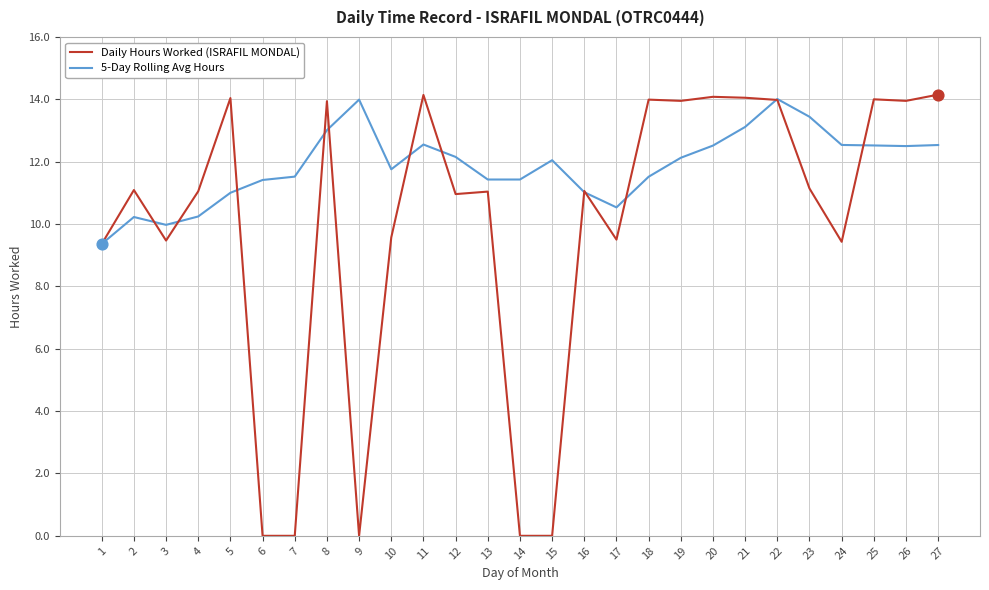

What is the difference between the highest and lowest values at 18?

2.5